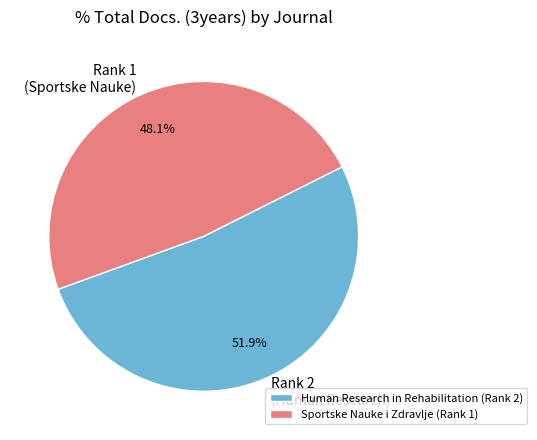

Which has a higher value, Human Research in Rehabilitation or Sportske Nauke i Zdravlje?

Human Research in Rehabilitation